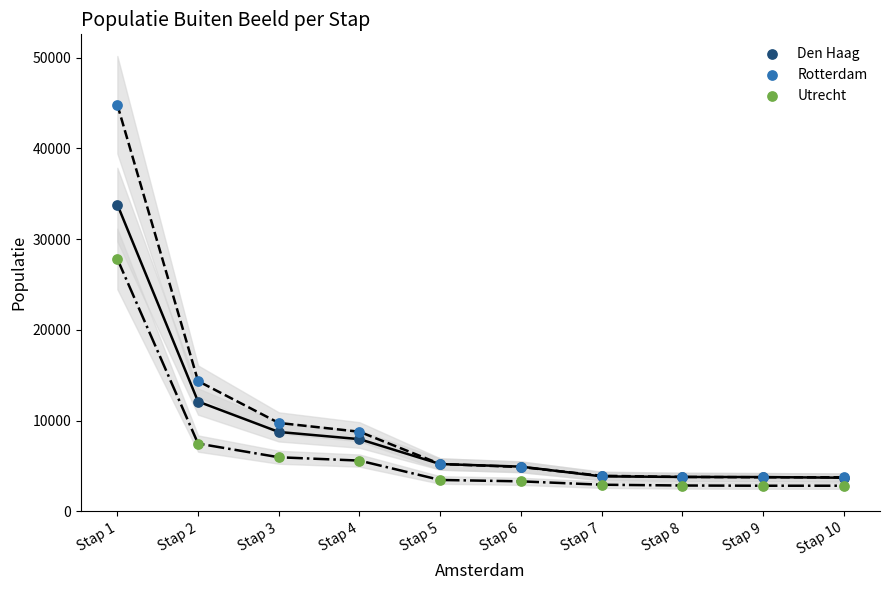

Which series reaches the maximum Y coordinate?

Rotterdam